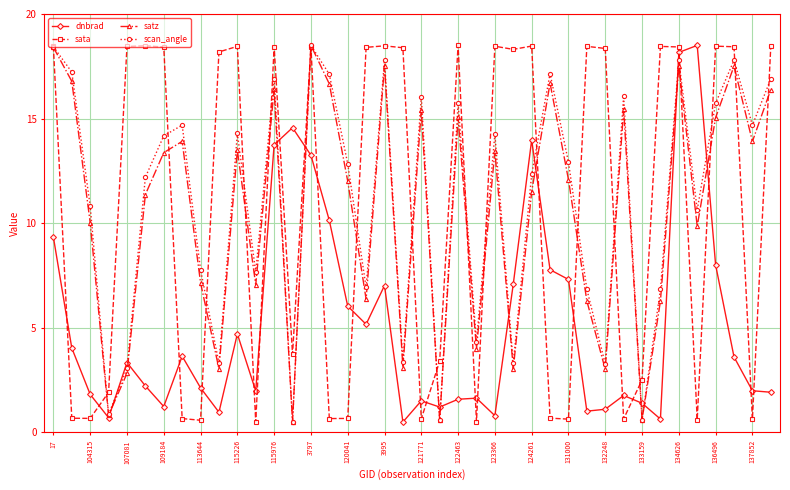

True or false: dnbrad and sata intersect in this chart.

True